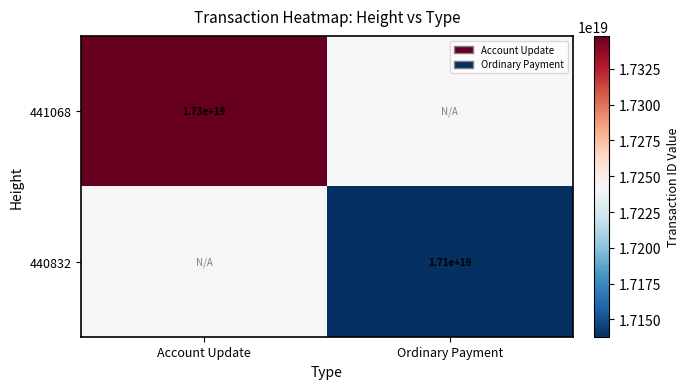

Is it true that 441068 equals 17300000000000000000 at Account Update?

True